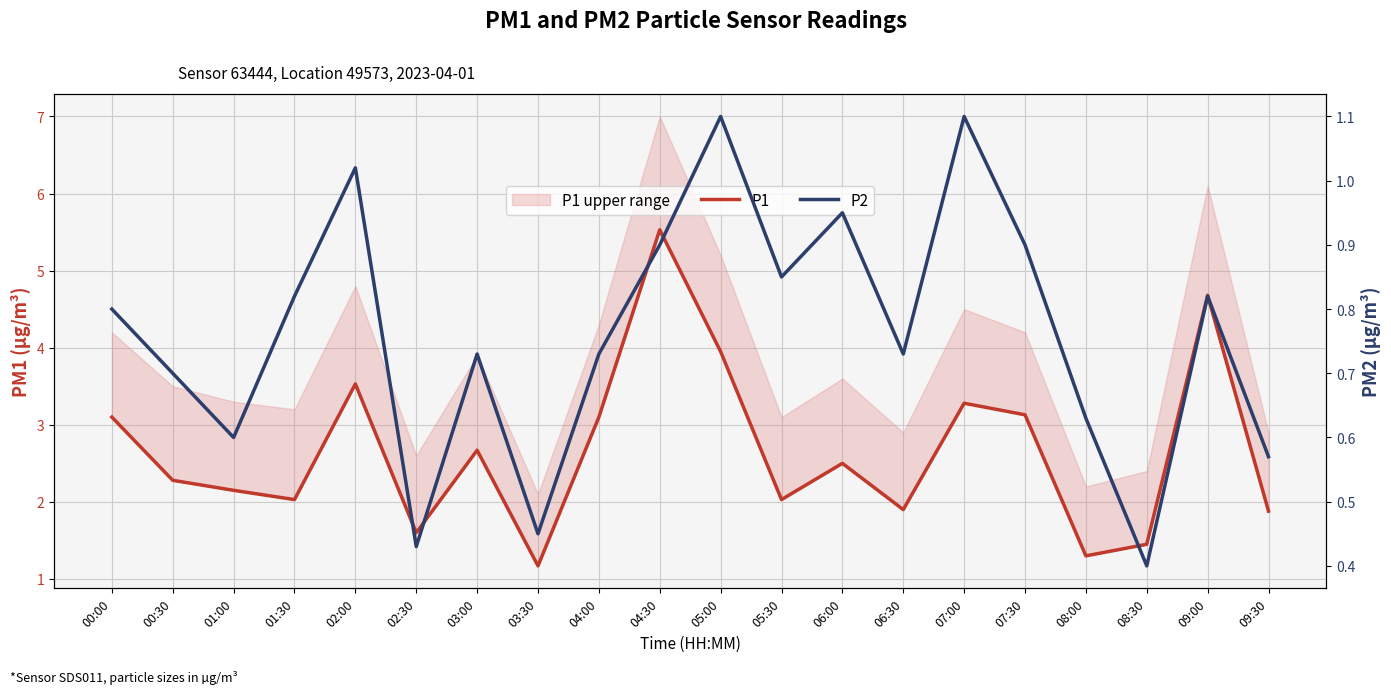

Which series has the largest total across all categories?

P1